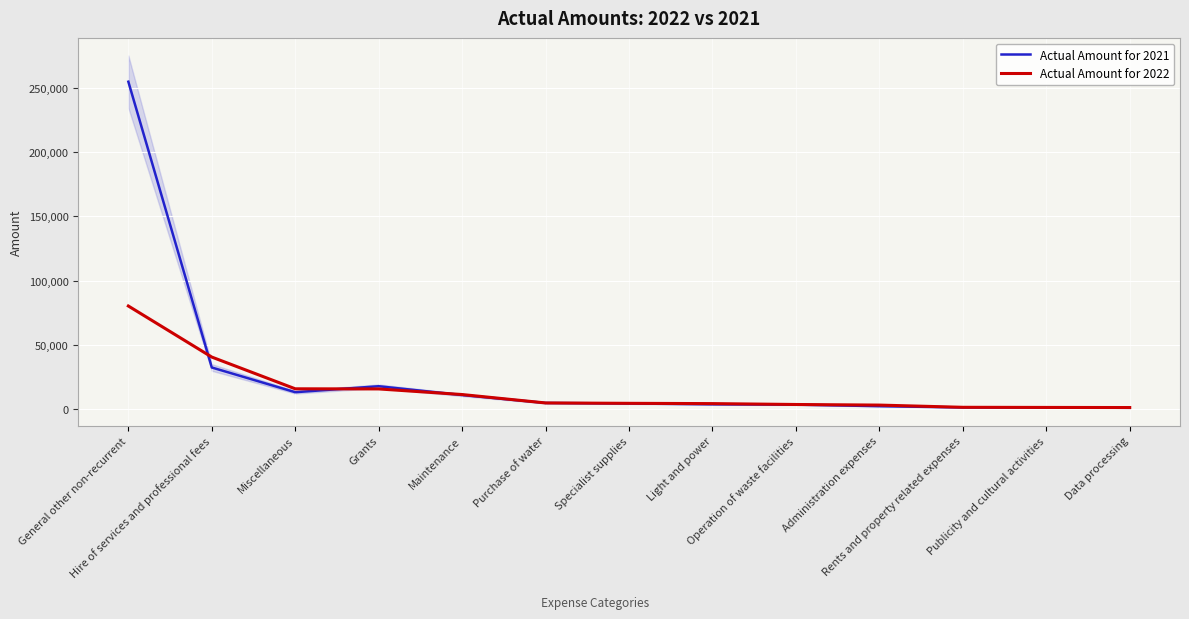

Rank the series by their maximum value, from highest to lowest.

Actual Amount for 2021, Actual Amount for 2022